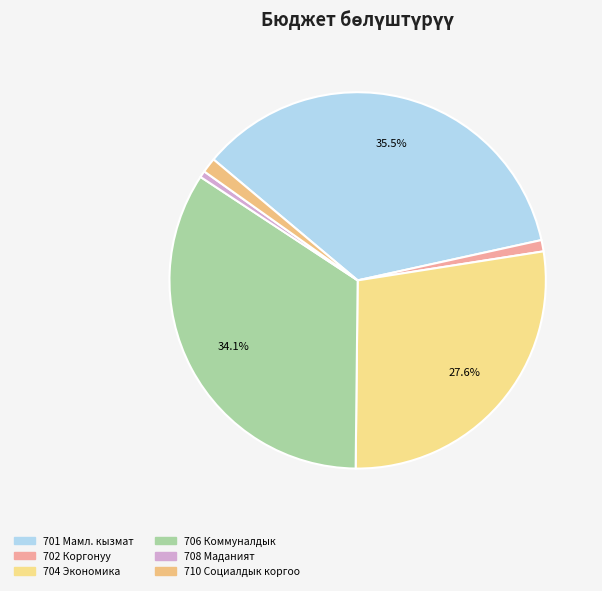

Count the number of slices in the pie.

6